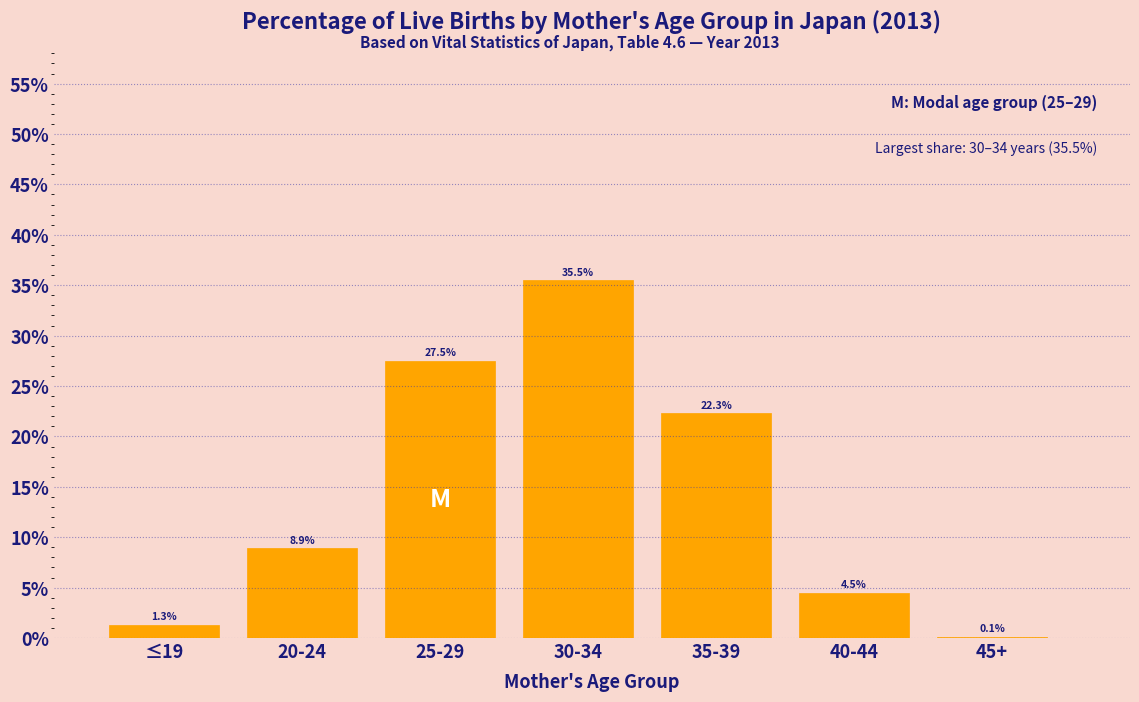

Reading right to left, transcribe all the data shown in this chart.

45+=0.1	40-44=4.5	35-39=22.3	30-34=35.5	25-29=27.5	20-24=8.9	≤19=1.3